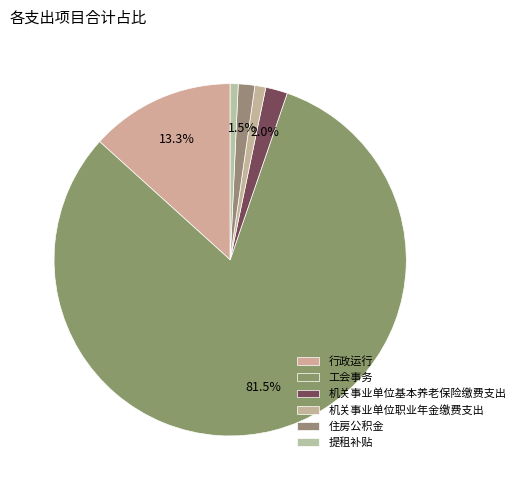

How many segments does this pie chart have?

6